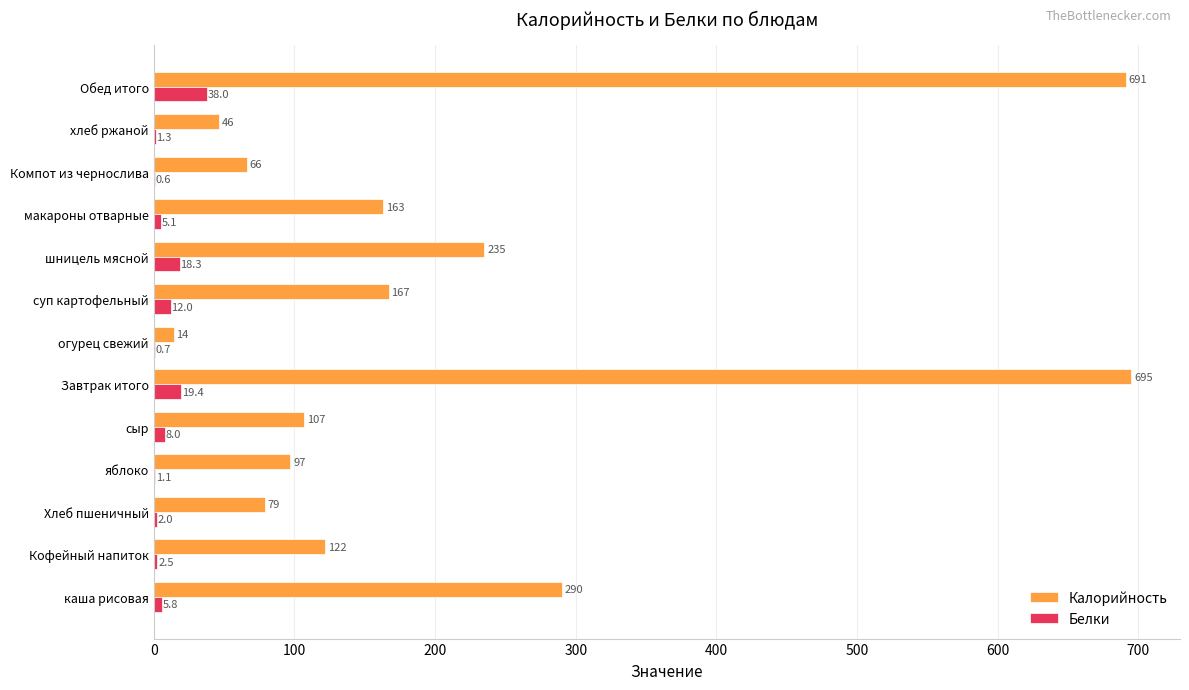

Which series changed the most between Кофейный напиток and макароны отварные?

Калорийность